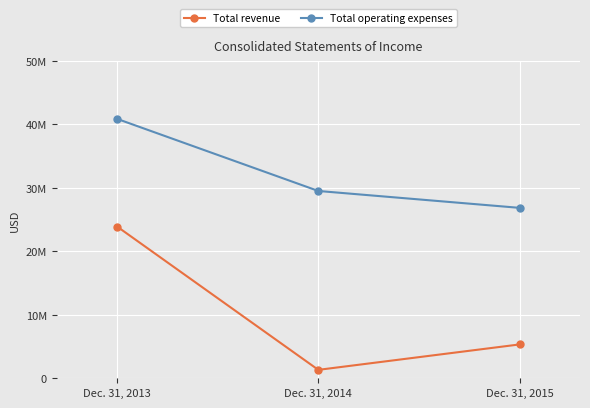

Which label corresponds to the smallest value in the chart?

Dec. 31, 2014